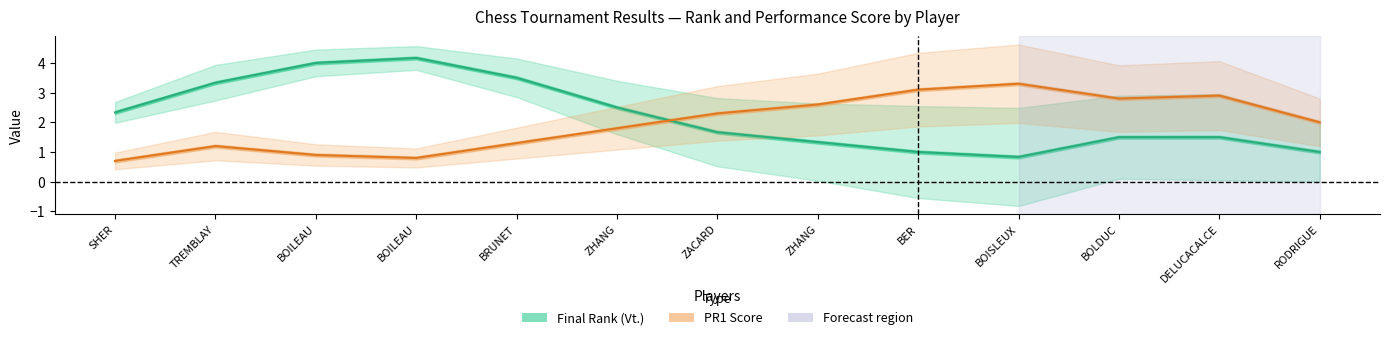

How many intersections are there between Final Rank (Vt.) and PR1 Score?

1